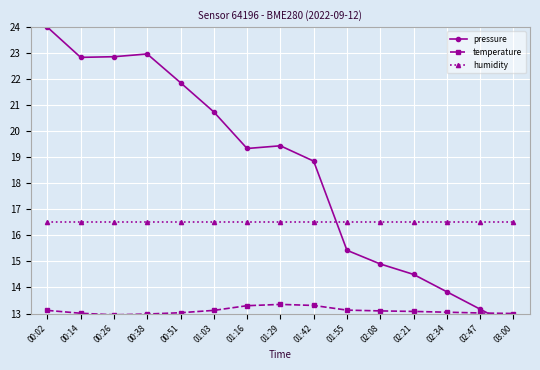

Count the number of data series in this chart.

3